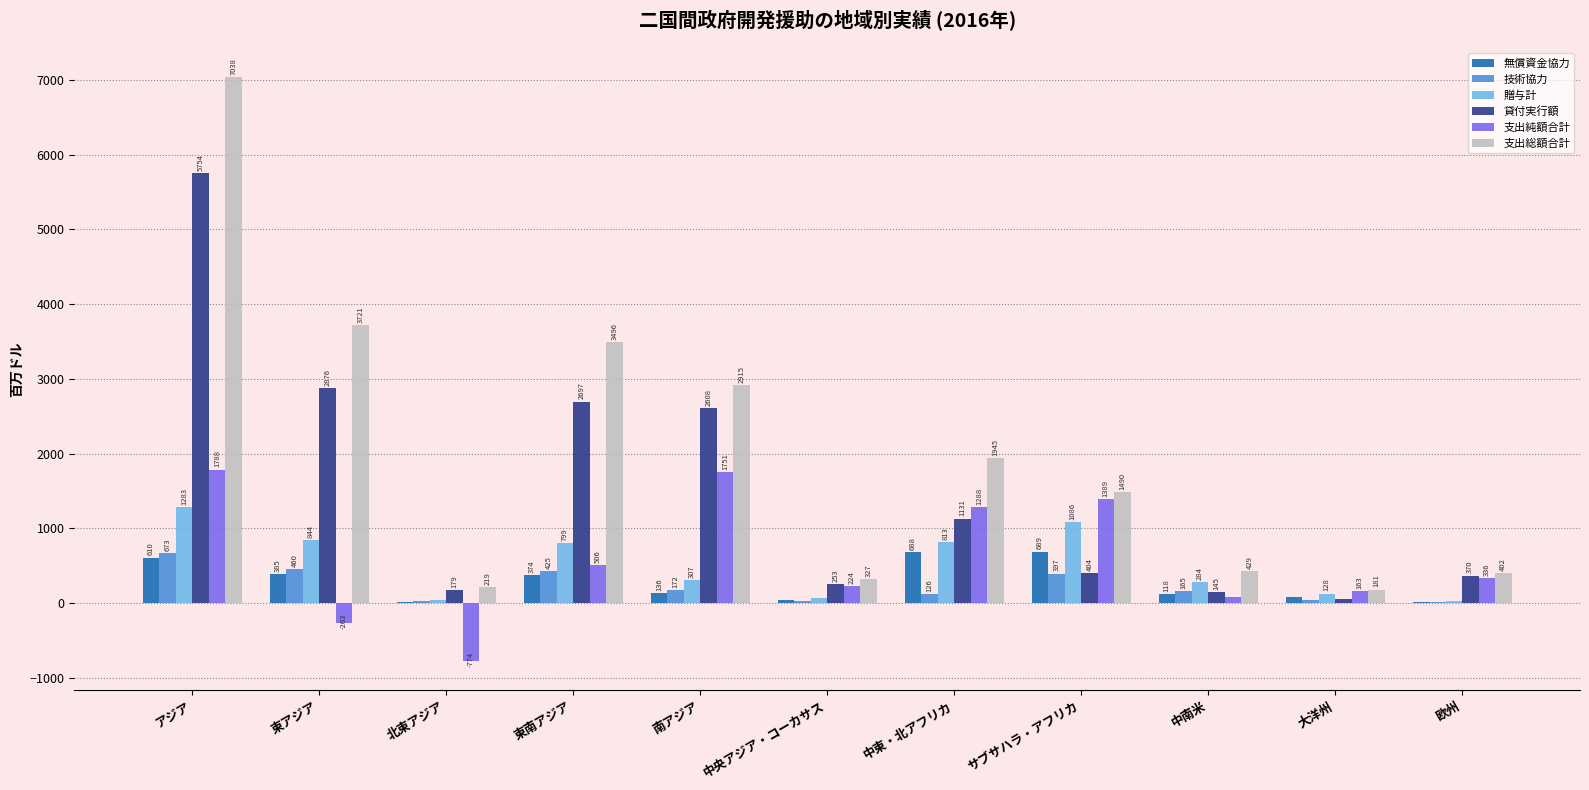

The 技術協力 series shows 673.1 at アジア. True or false?

True